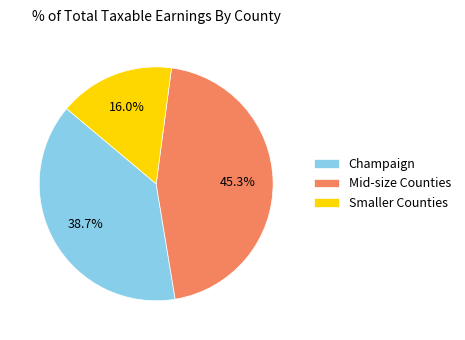

Which has a higher value, Champaign or Mid-size Counties?

Mid-size Counties